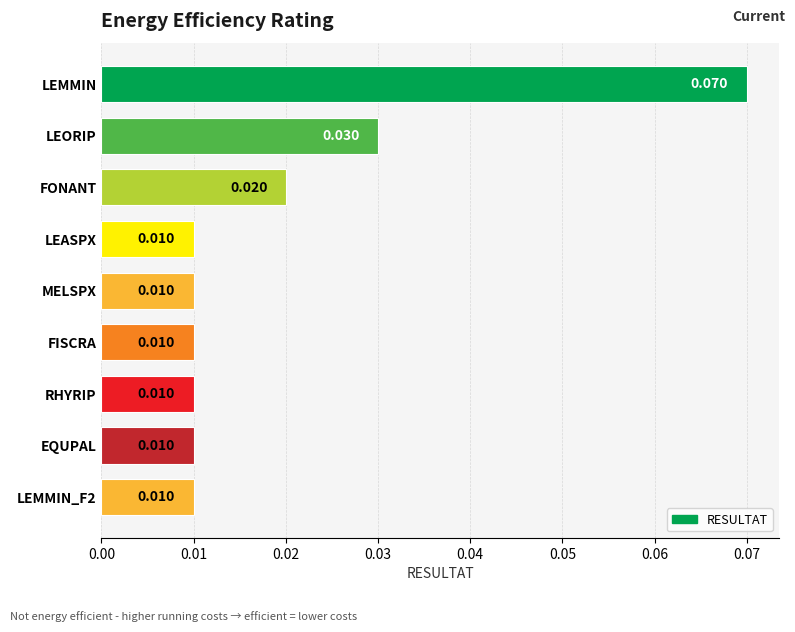

What is the label of the 1st bar from the top?

LEMMIN